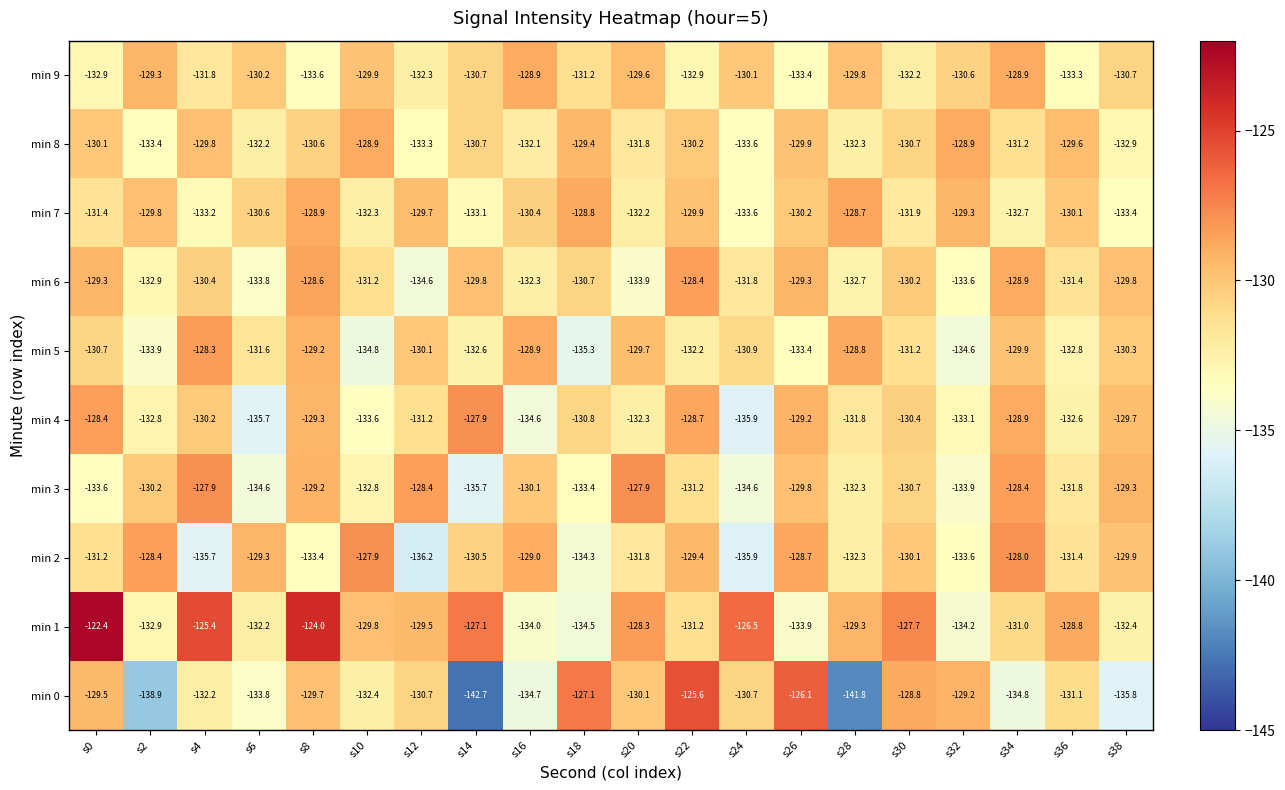

At which label is min 6 closest to -131?

s10